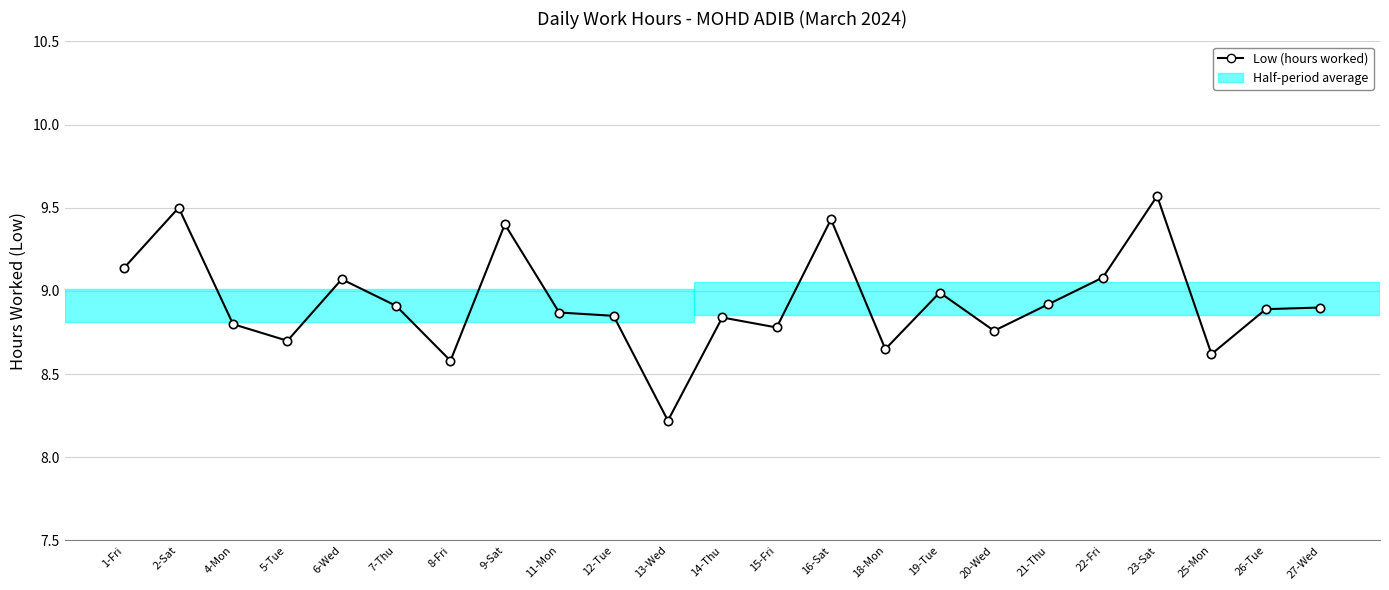

What is the label of the 3rd point from the left?

4-Mon